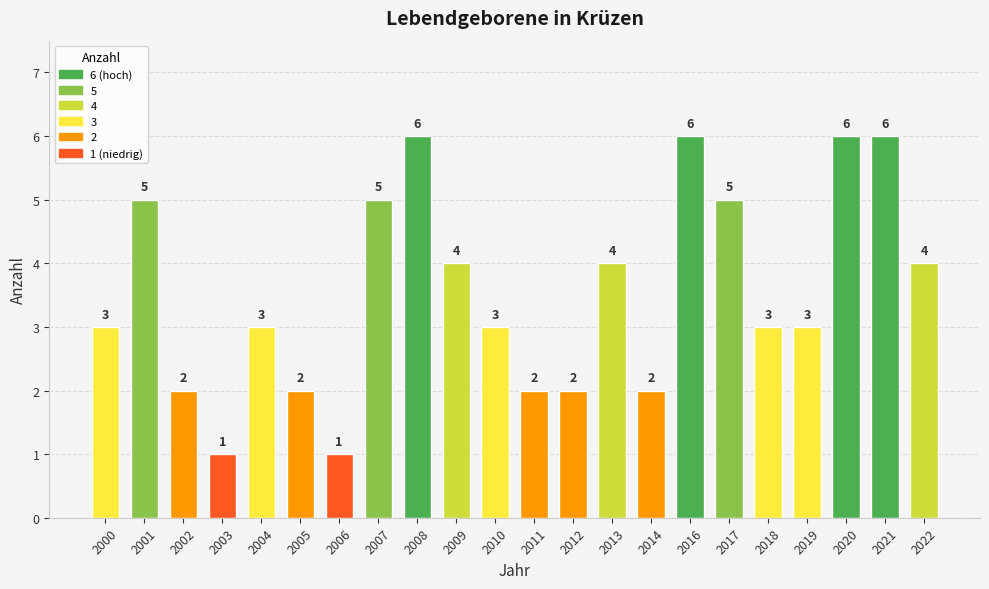

What is the maximum value shown in the chart?

6